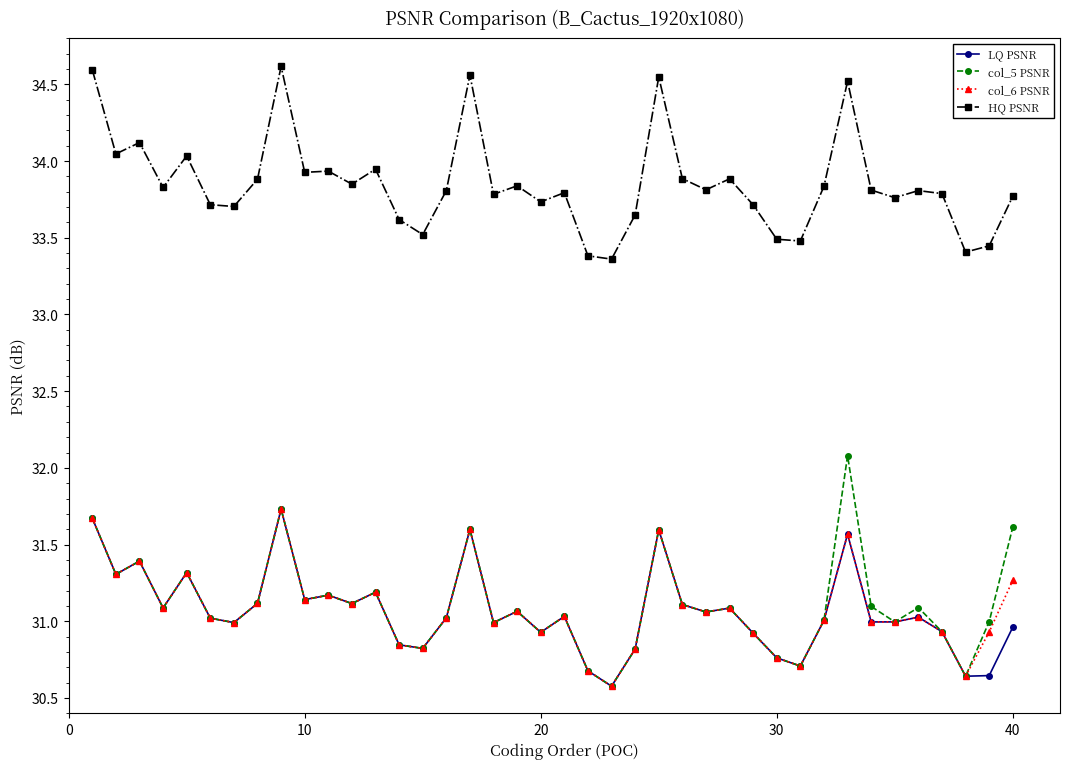

What is the maximum value for LQ PSNR?

31.7